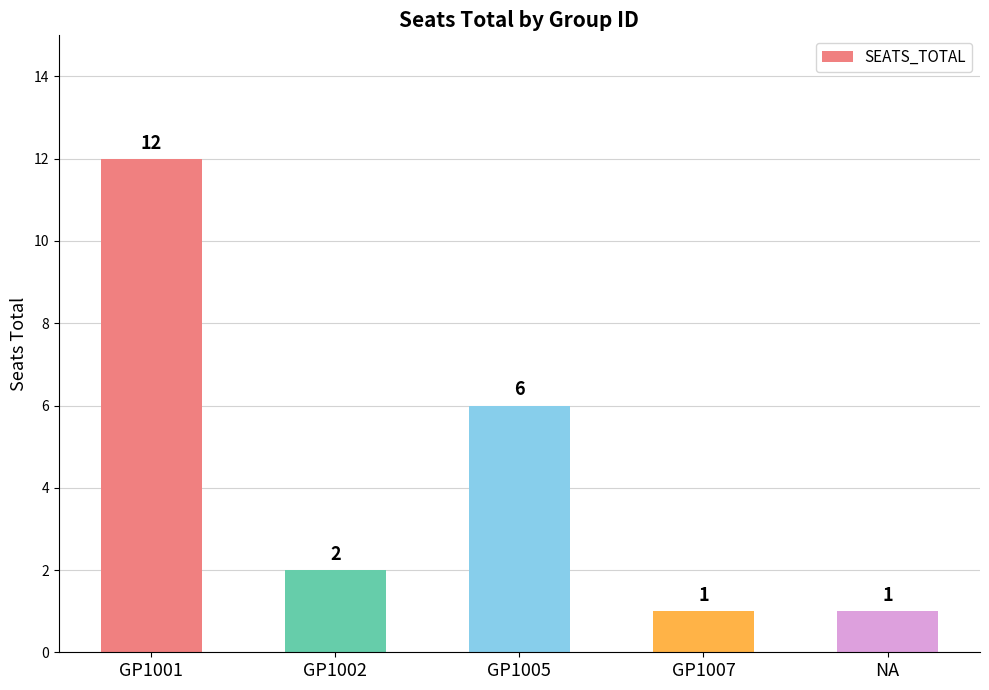

How many data points are less than 2?

2